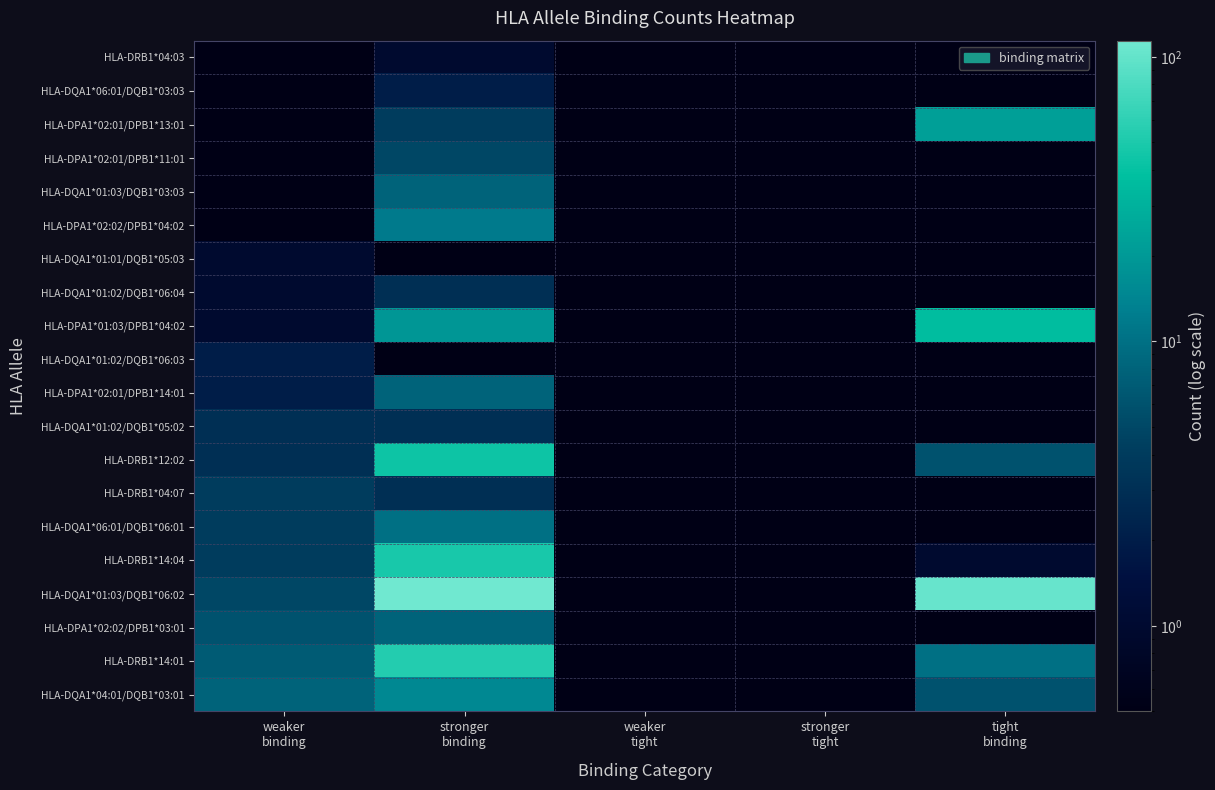

What is the maximum value shown in the chart?

114.0